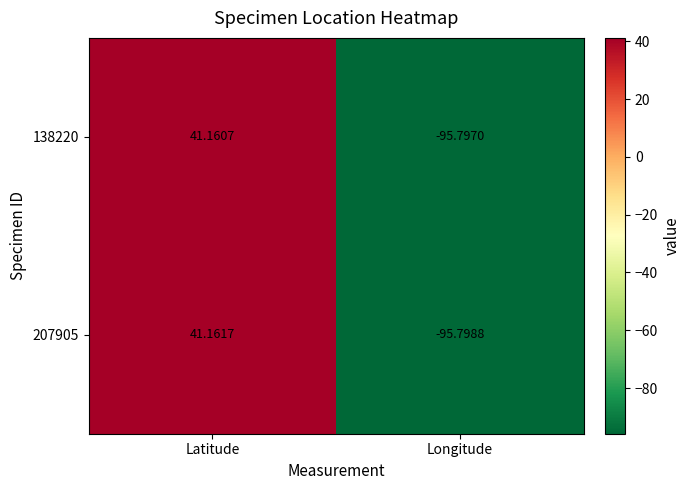

At which label does 138220 first exceed 41?

Latitude